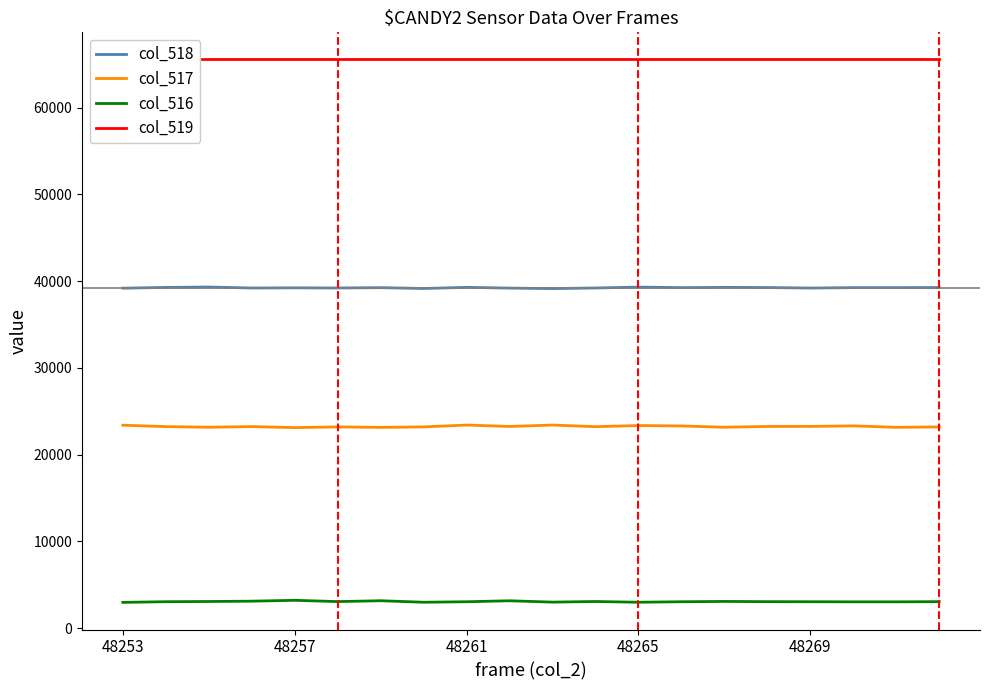

True or false: col_517 and col_516 intersect in this chart.

False